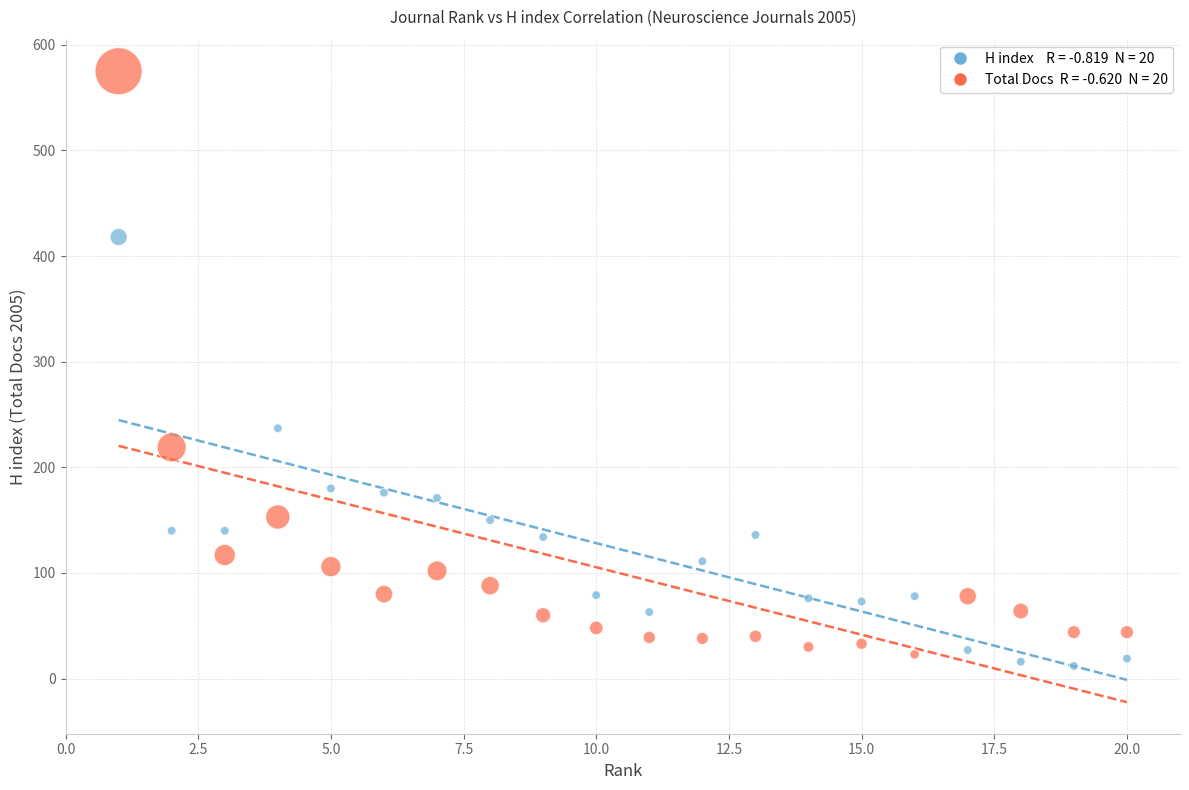

Across all data points, what is the range of X values (max minus min)?

19